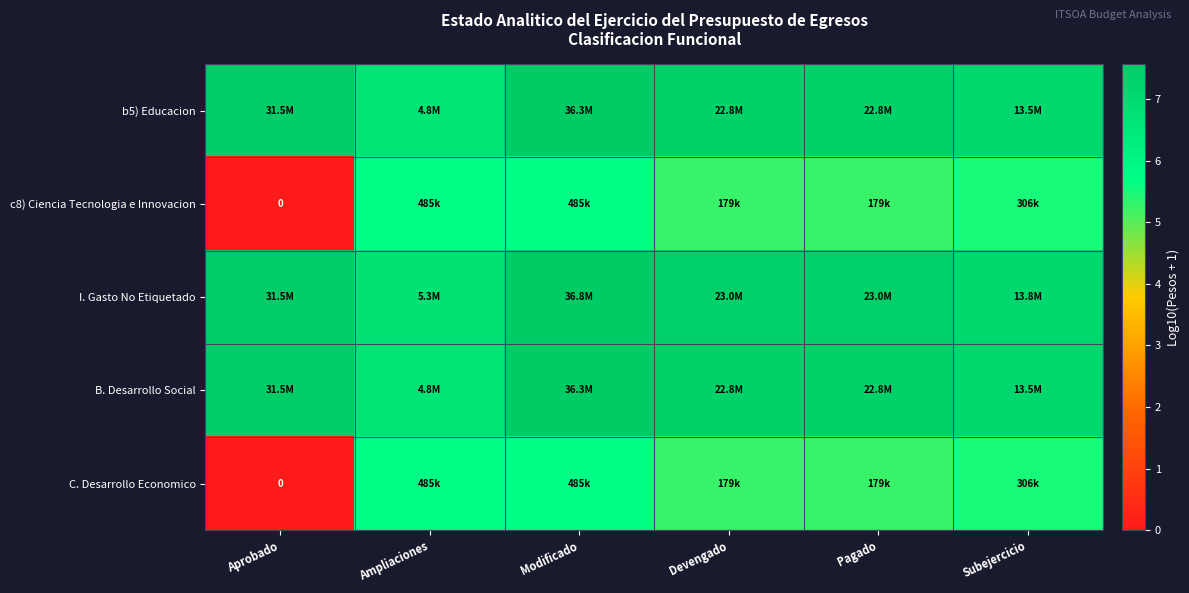

Is the value of c8) Ciencia Tecnologia e Innovacion at Modificado greater than the value of C. Desarrollo Economico at Pagado?

Yes